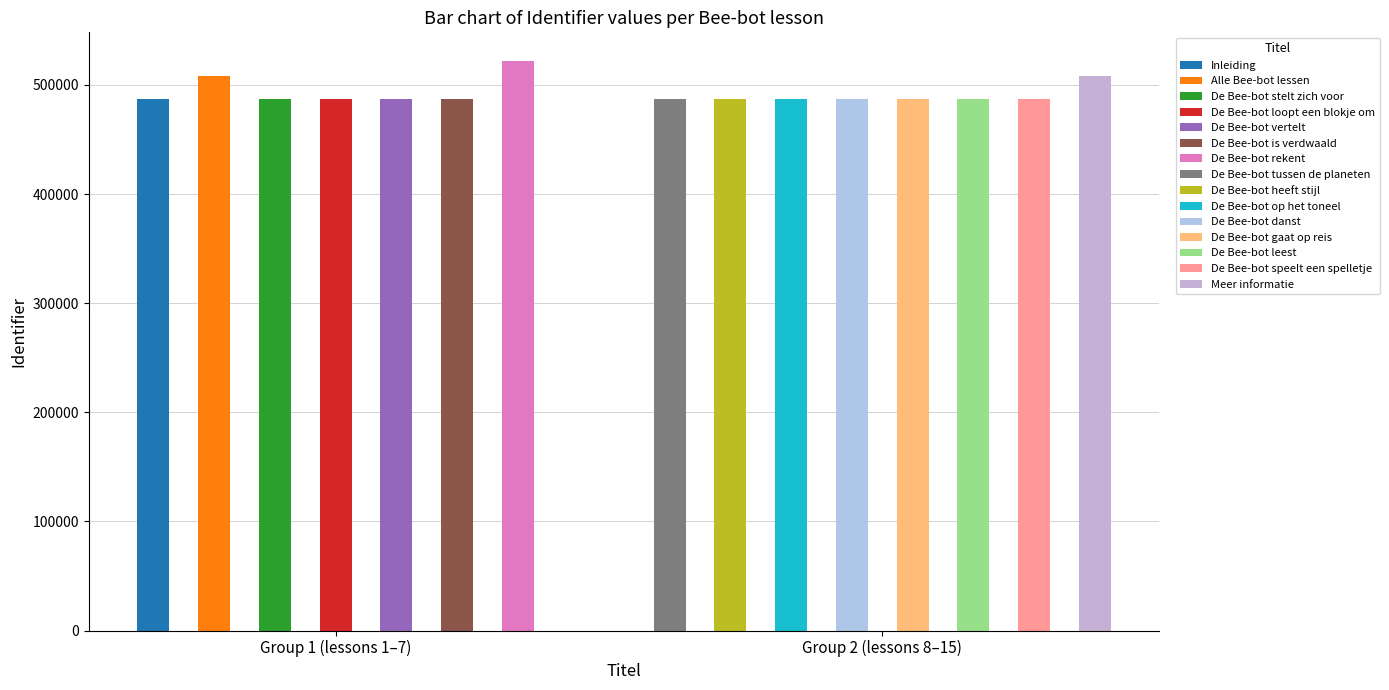

What is the difference between the second highest and second lowest values?

21402